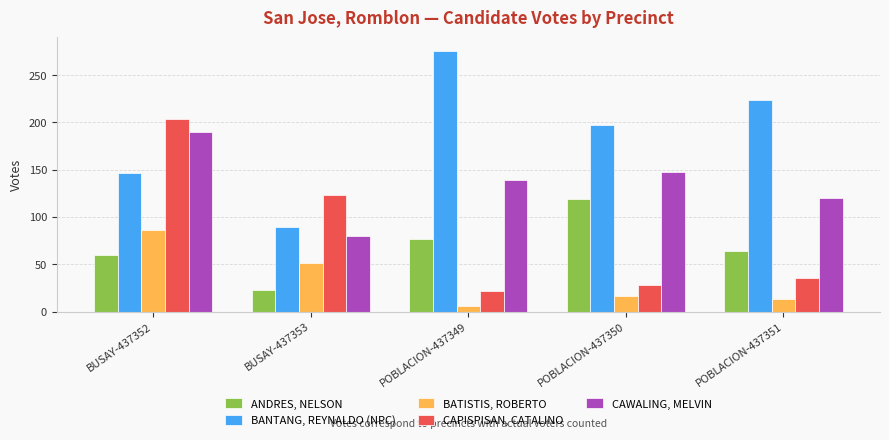

What are all the series names shown in the legend?

ANDRES, NELSON, BANTANG, REYNALDO (NPC), BATISTIS, ROBERTO, CAPISPISAN, CATALINO, CAWALING, MELVIN